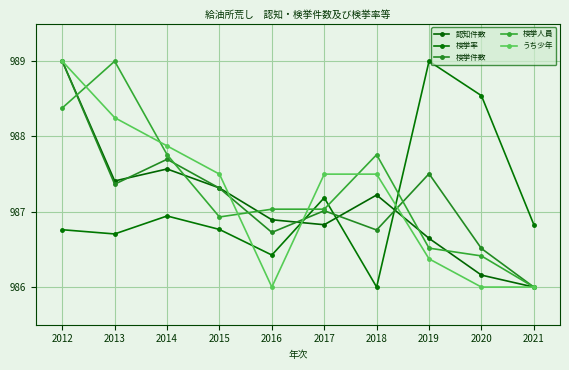

How many lines are shown in the chart?

5